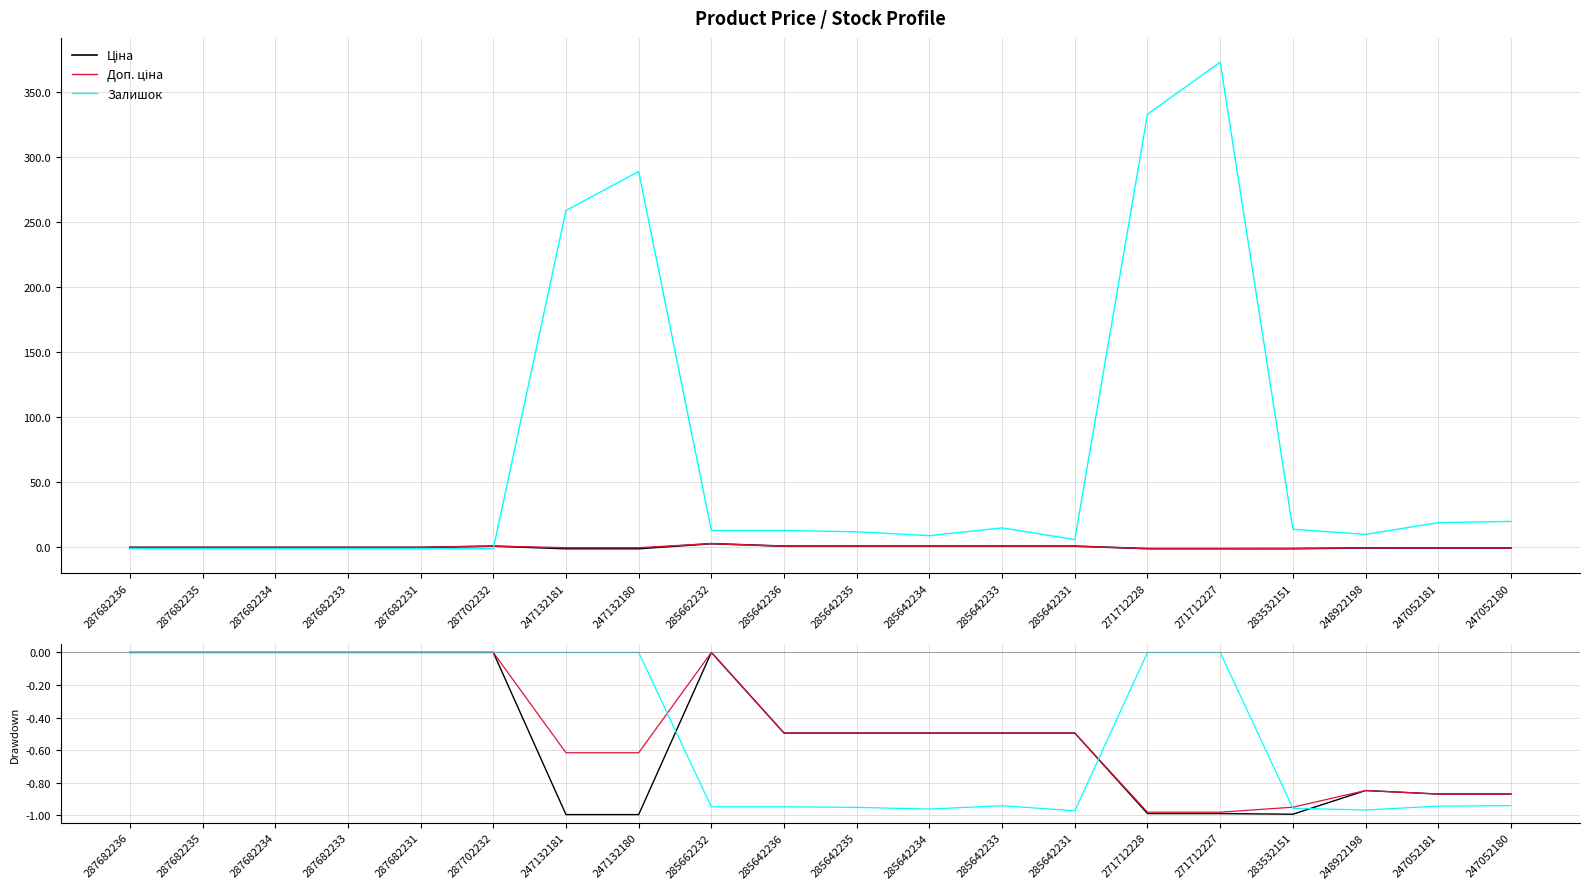

Rank the series at 287682233 from highest to lowest value.

Ціна, Доп. ціна, Залишок